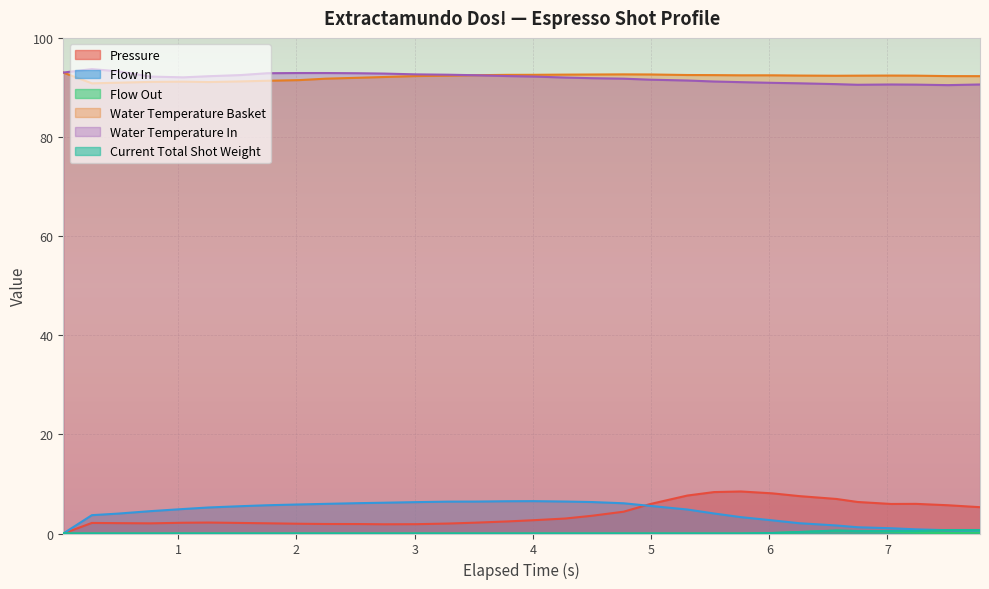

How many data points in water_temperature_in are less than 92?

14